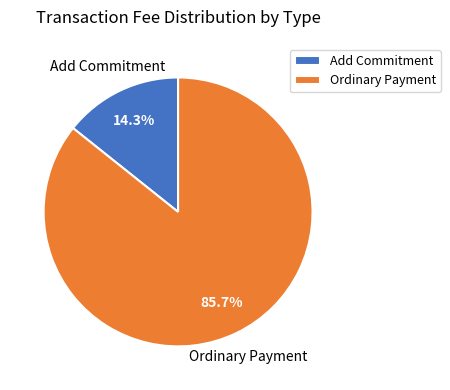

To the nearest percent, what is the combined percentage of Add Commitment and Ordinary Payment?

100%